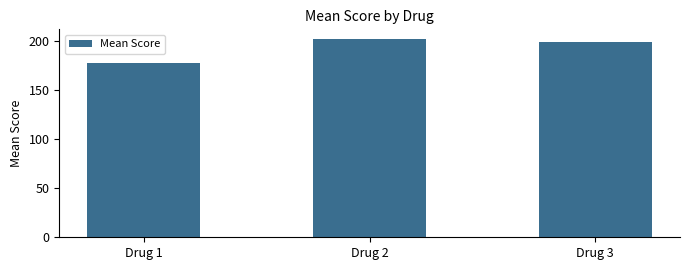

How many data points are less than 199?

1